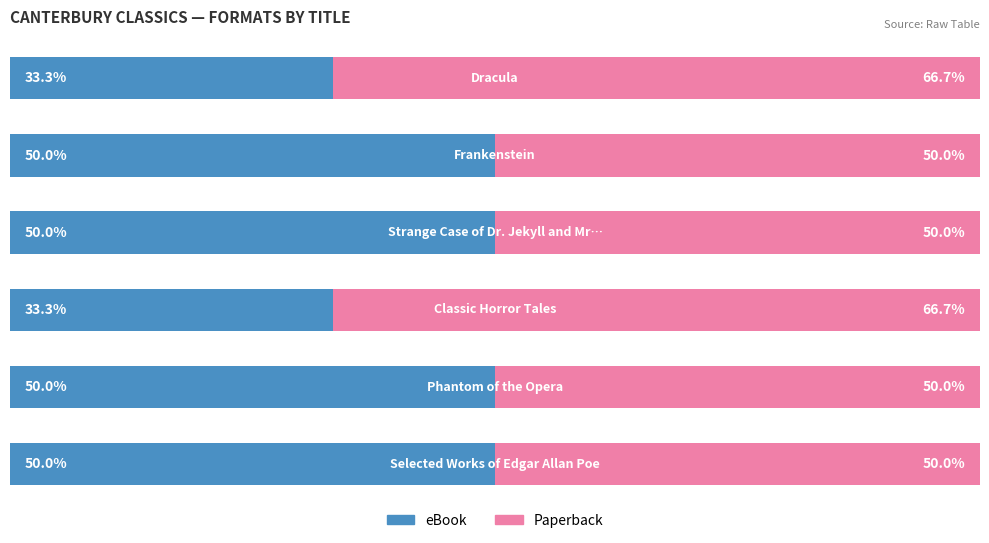

Rank the series by their maximum value, from lowest to highest.

eBook, Paperback